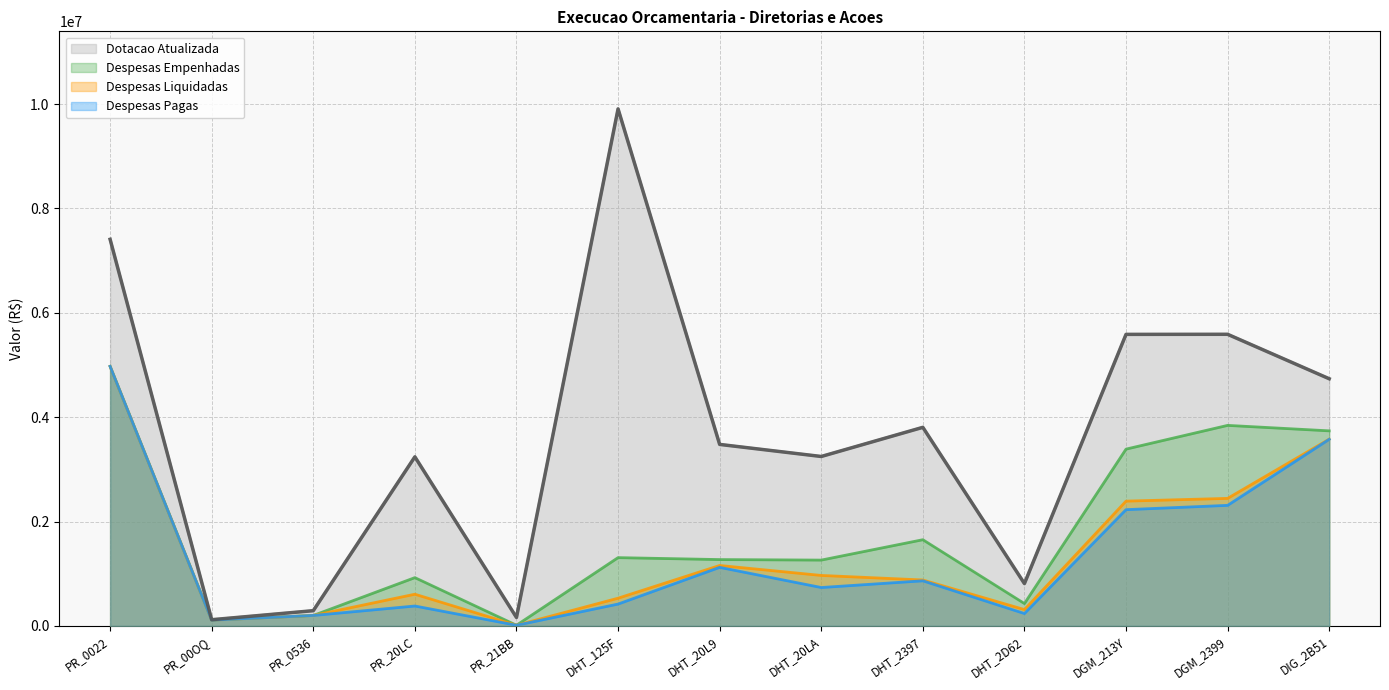

Rank the categories by Despesas Liquidadas value from lowest to highest.

PR_21BB, PR_00OQ, PR_0536, DHT_2D62, DHT_125F, PR_20LC, DHT_2397, DHT_20LA, DHT_20L9, DGM_213Y, DGM_2399, DIG_2B51, PR_0022